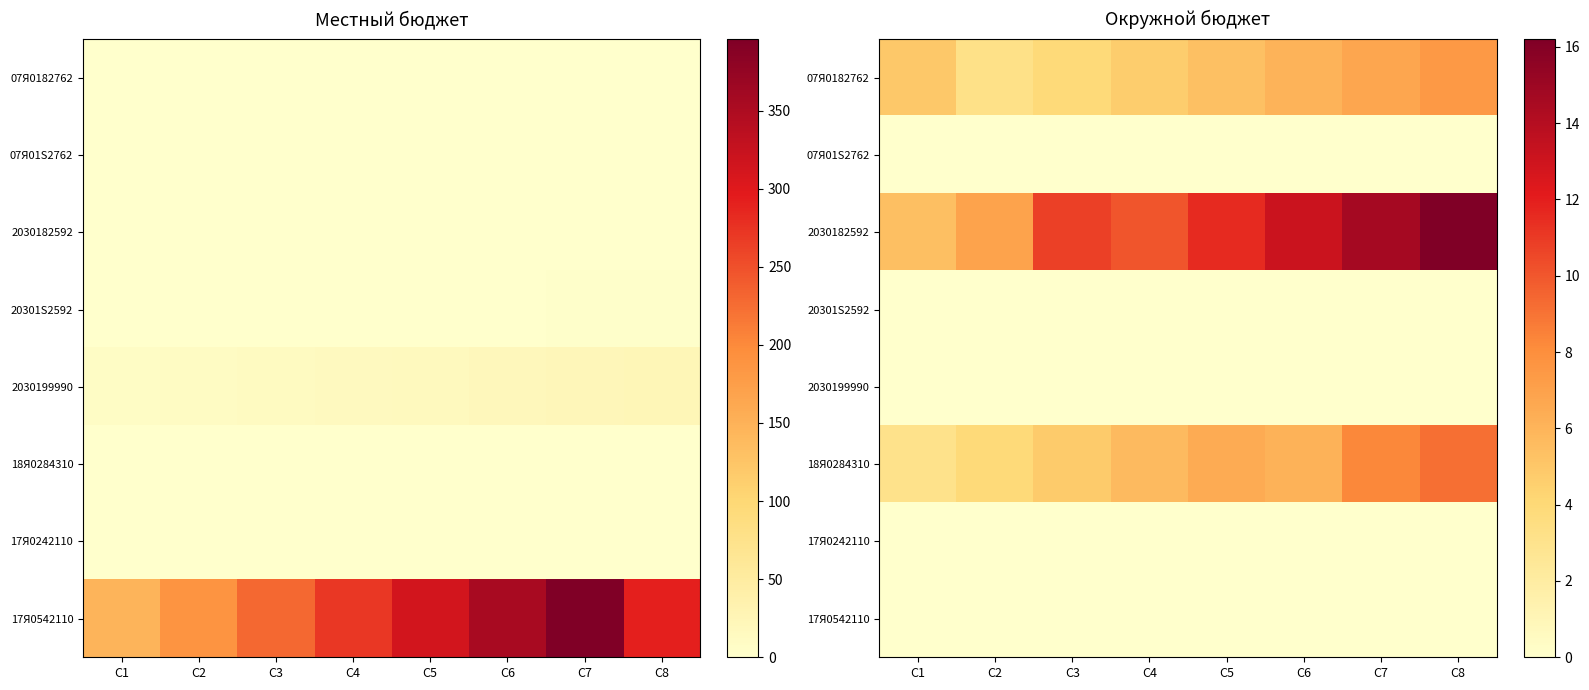

Count the number of data series in this chart.

8